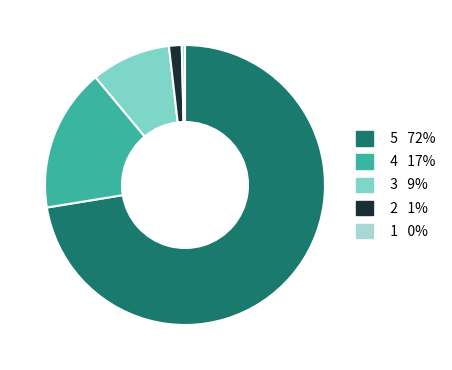

To the nearest percent, what is the difference between the 3 and 2 slice percentages?

8%